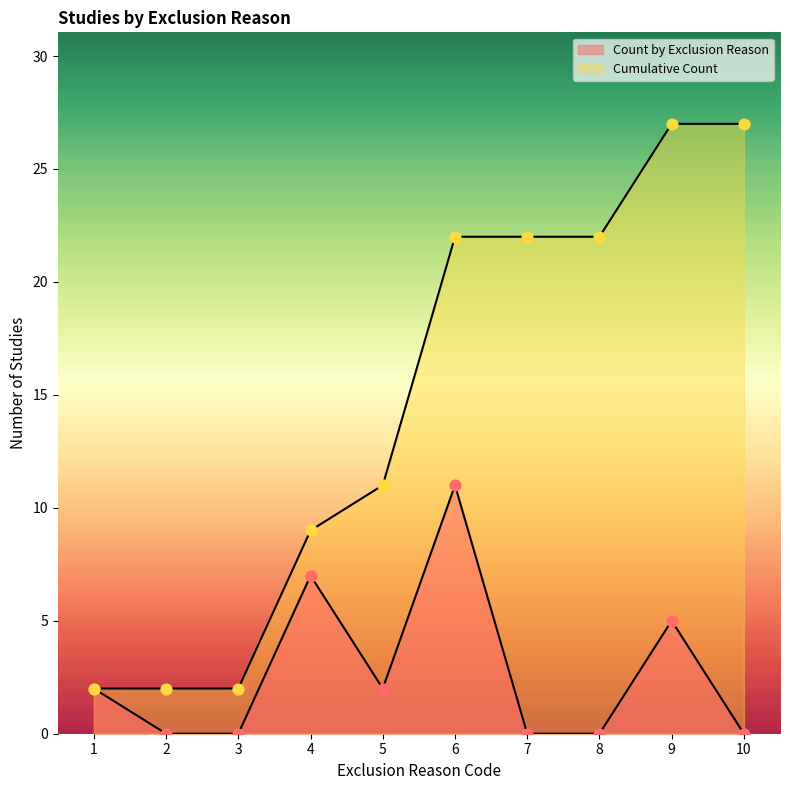

What is the change in value from 3 to 10?

+25